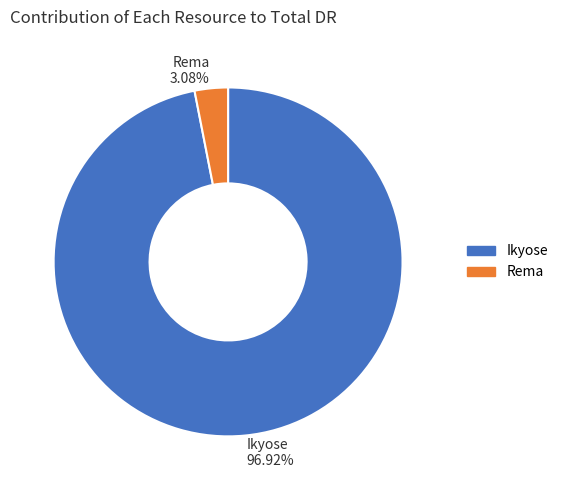

To the nearest percent, what is the difference between the Rema and Ikyose slice percentages?

94%